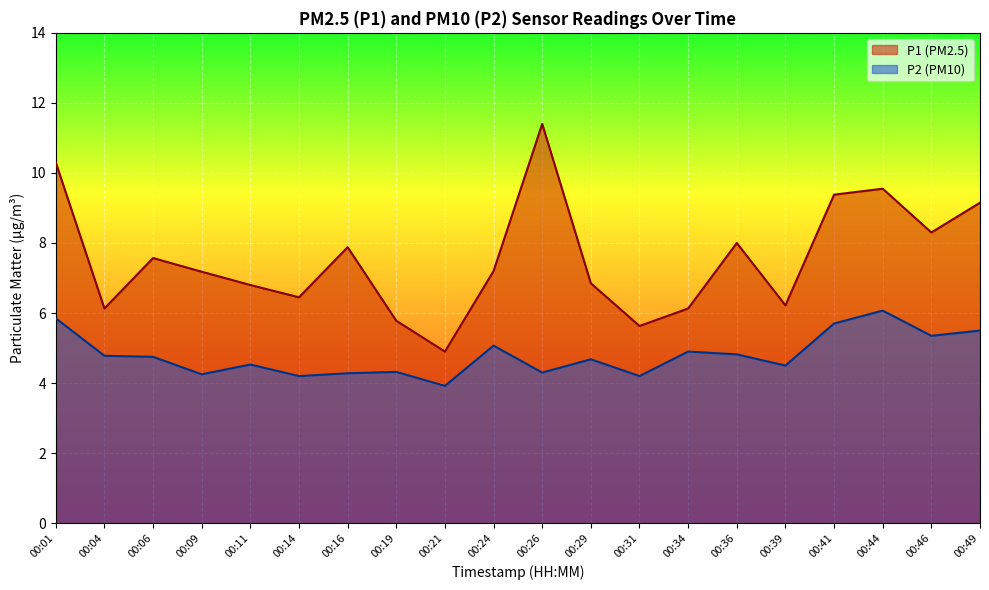

List the series in order of their overall mean, lowest first.

P2 (PM10), P1 (PM2.5)